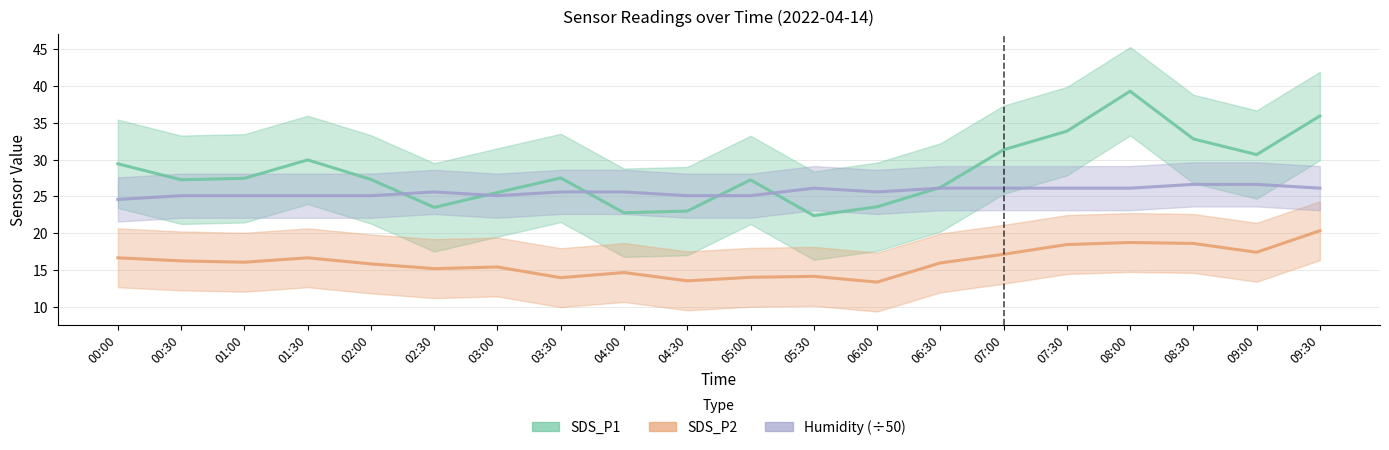

Is it true that SDS_P2 equals 17.1 at 07:00?

True